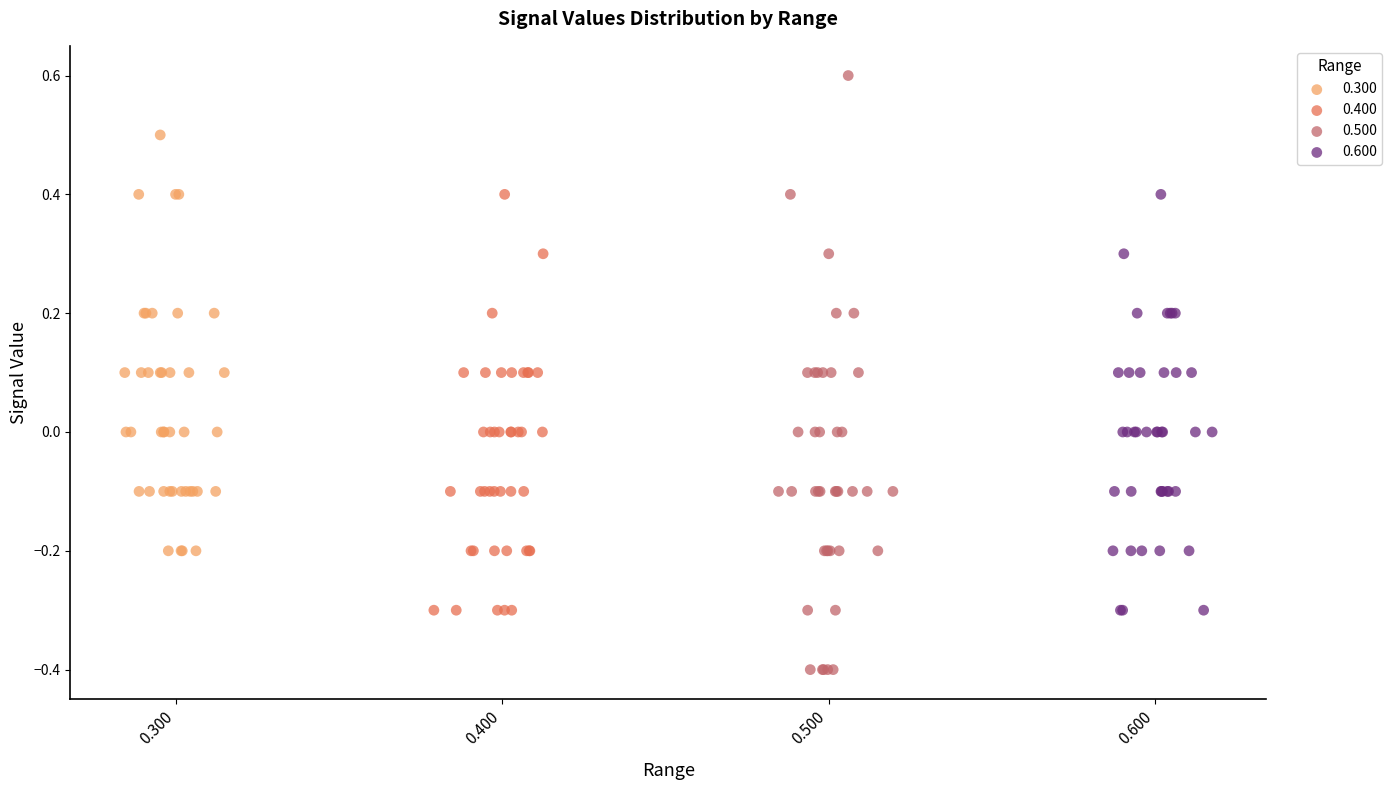

Which series has the largest Y range (max minus min)?

0.500